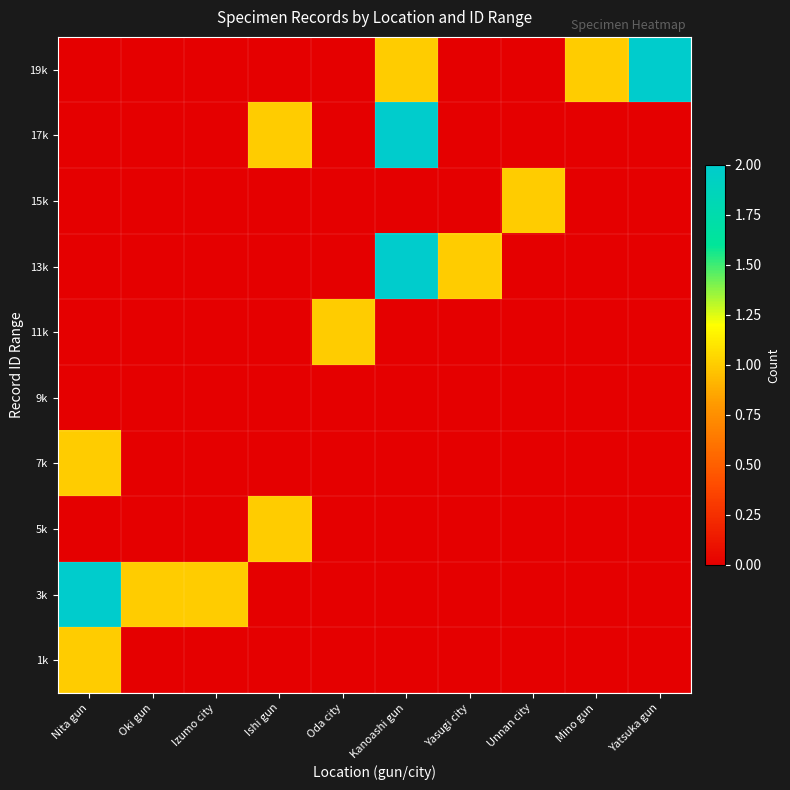

Which has a higher value, Ishi gun or Nita gun?

Nita gun